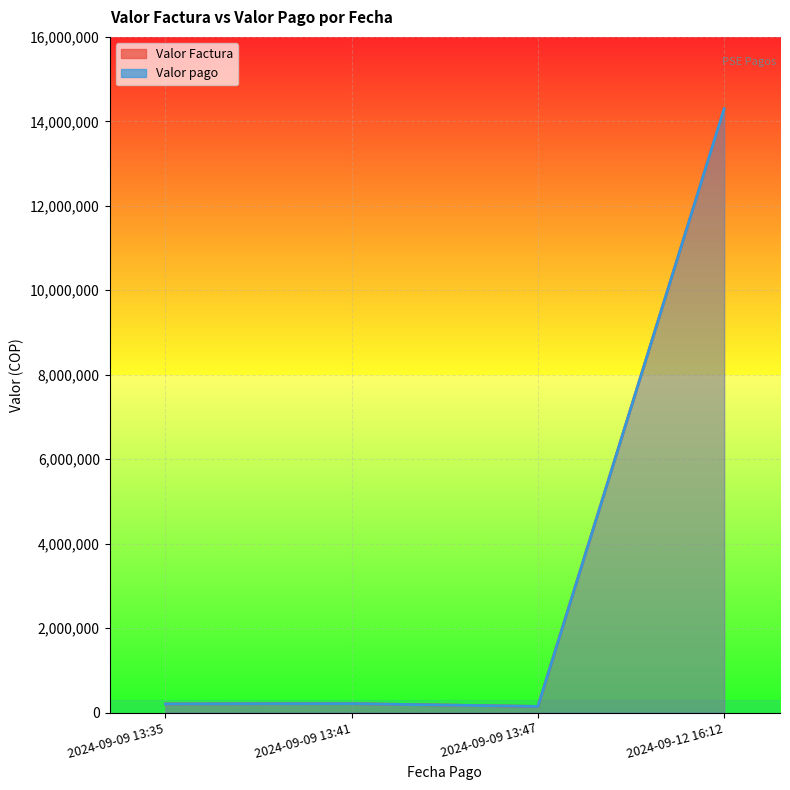

What is the value of the Valor Factura point at the 1st from the left?

205232